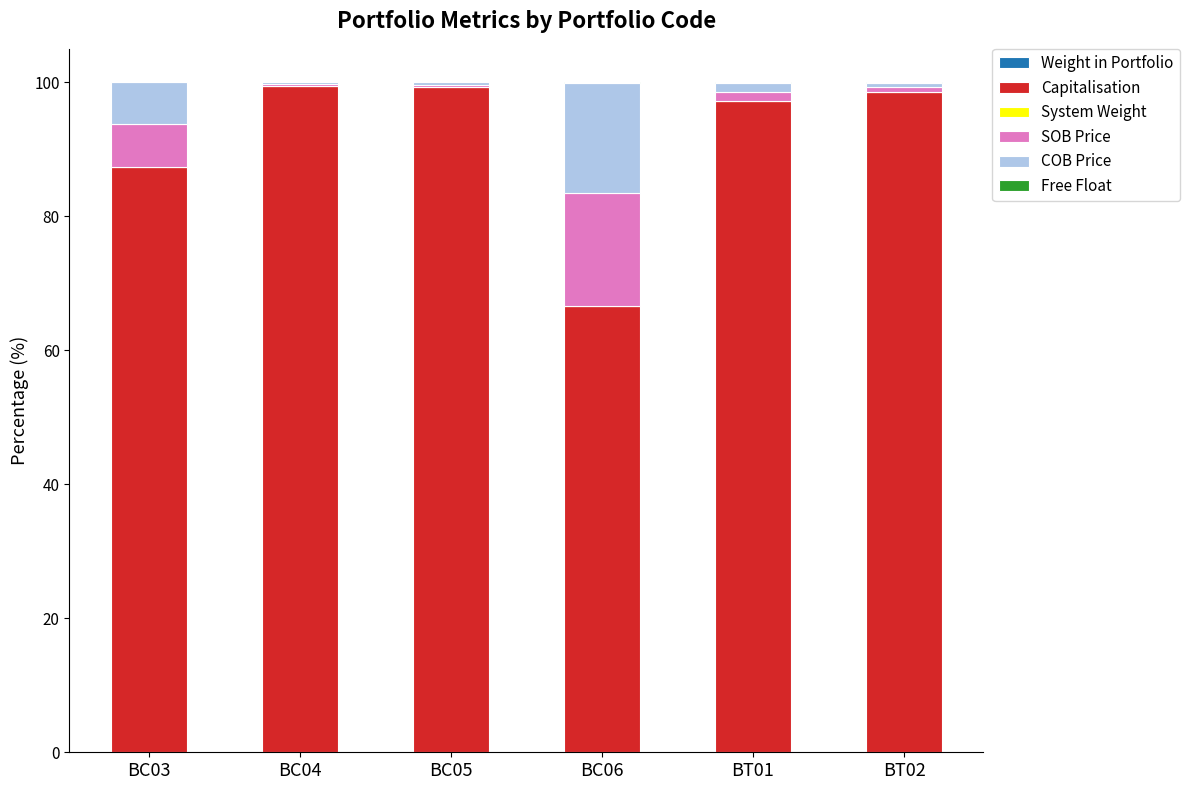

Count the number of data series in this chart.

6